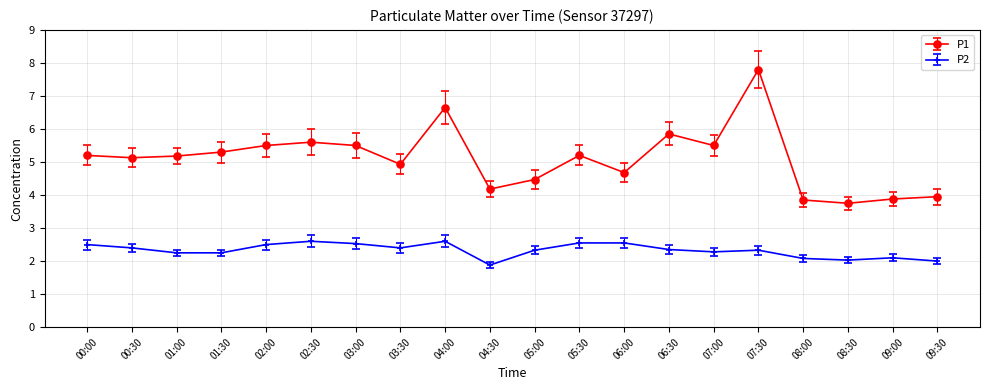

What is the label of the 20th point from the left?

09:30